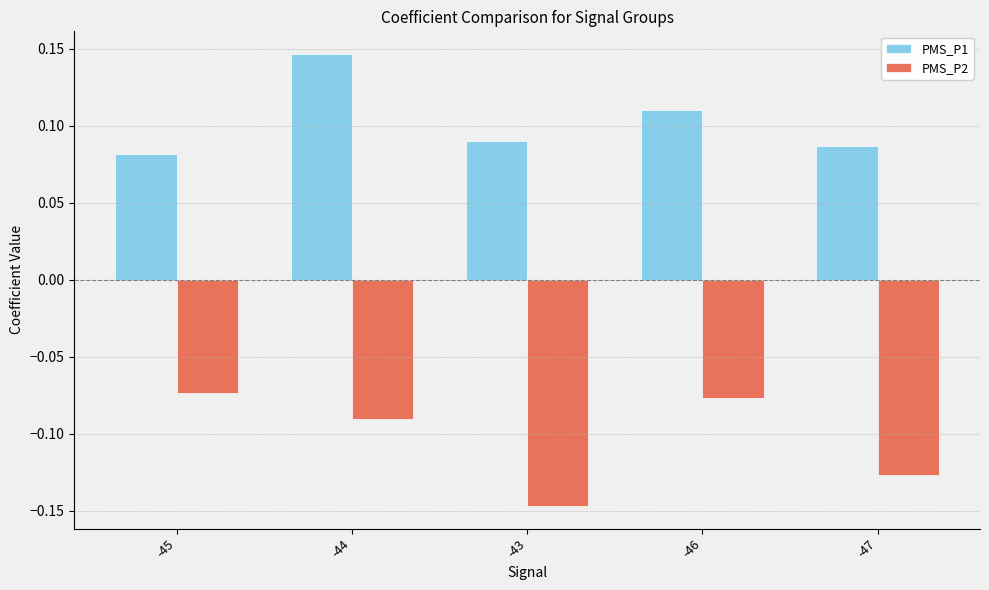

Which series changed the most between -44 and -47?

PMS_P1